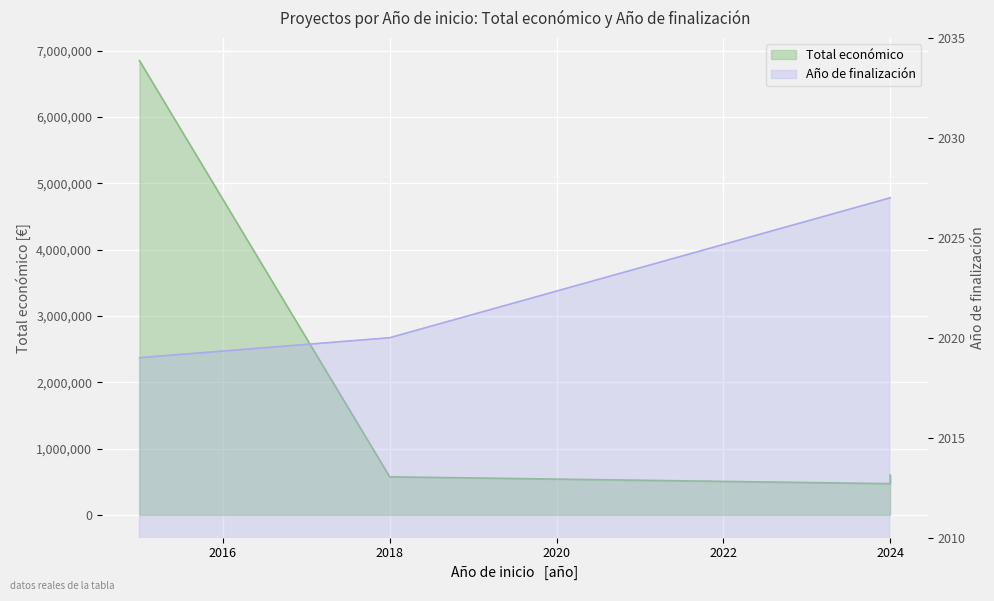

What is the total value across all series at 2015?

6852019